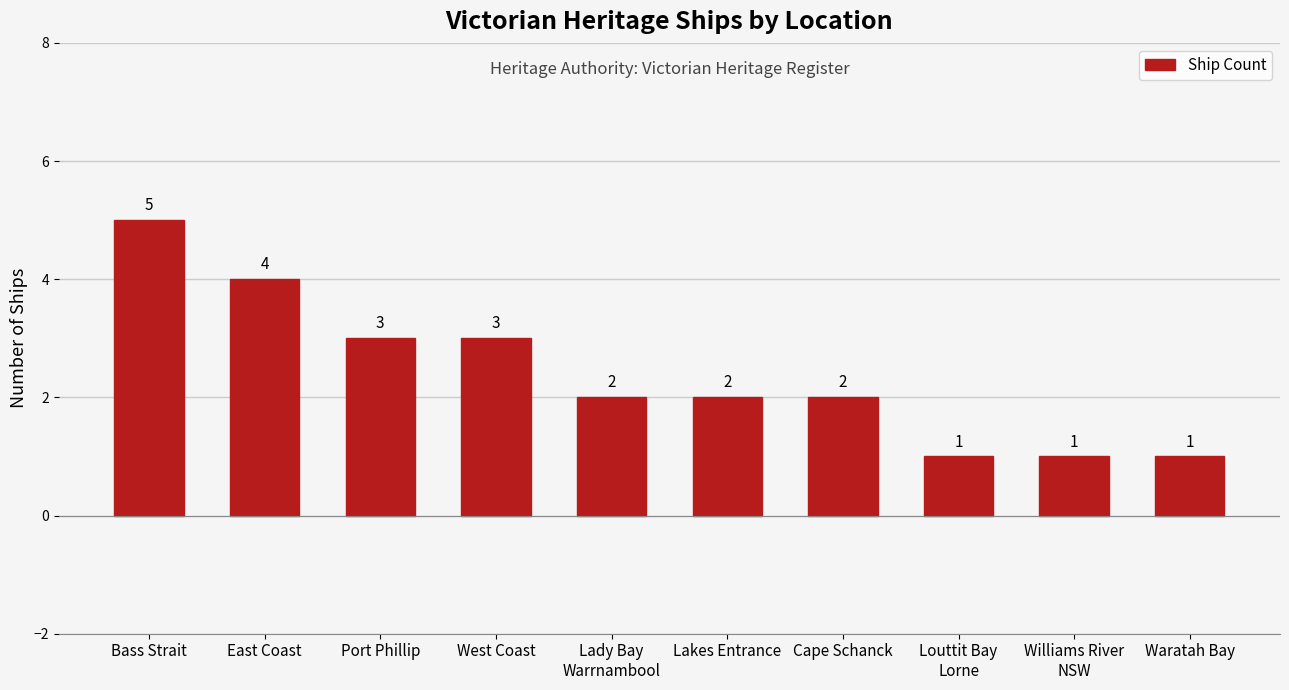

Reading left to right, transcribe all the data shown in this chart.

5	4	3	3	2	2	2	1	1	1